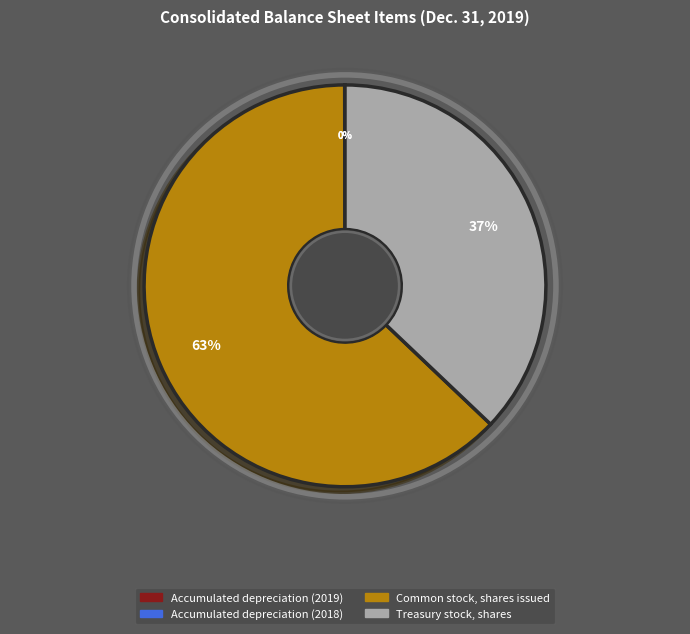

Is Common stock, shares issued the majority of the pie?

Yes